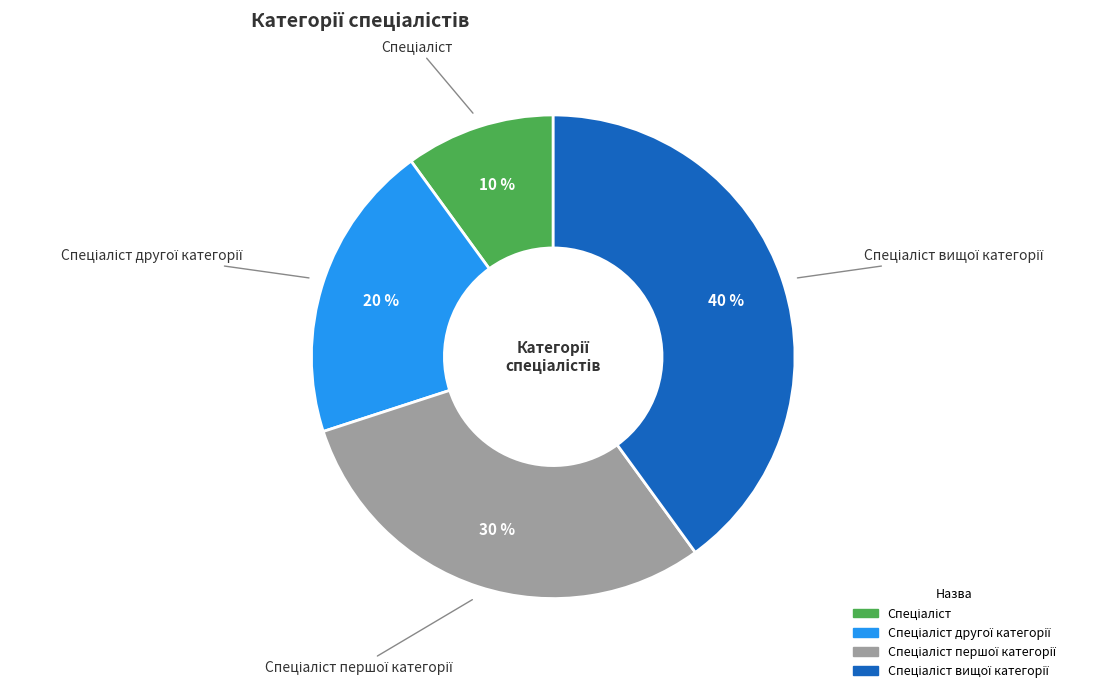

Is there any slice that represents more than half of the pie?

No